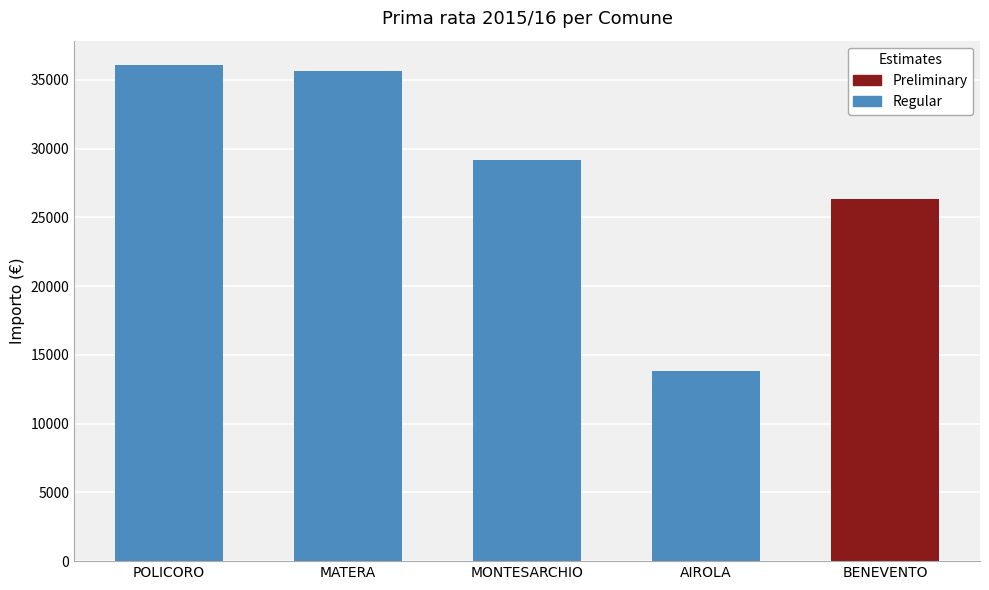

True or false: the data shows 35672.6 at MATERA.

True